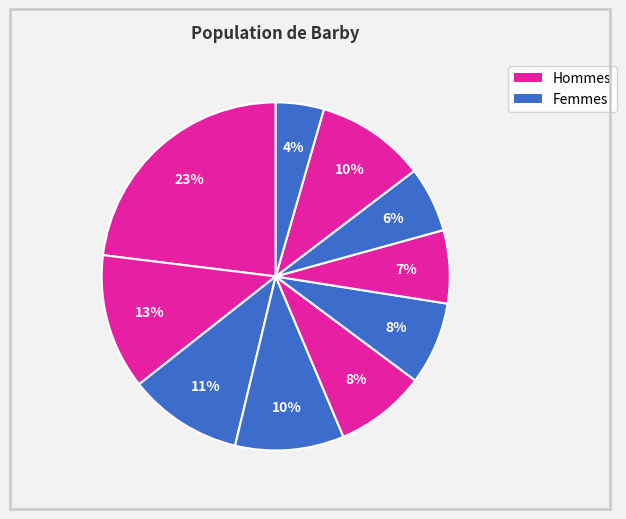

How many slices are in this pie chart?

10